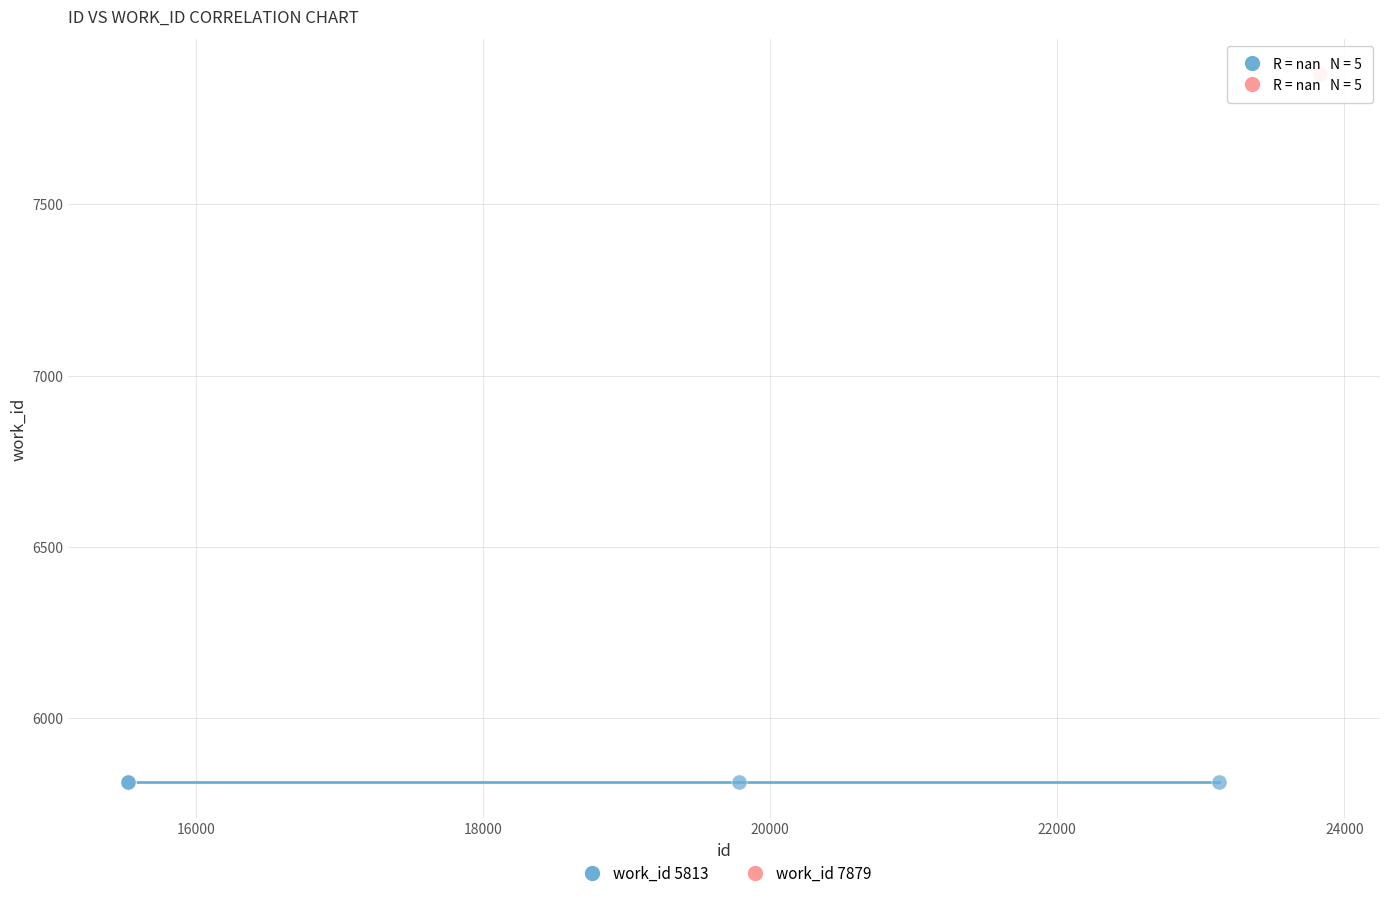

Which series reaches the maximum Y coordinate?

work_id 7879